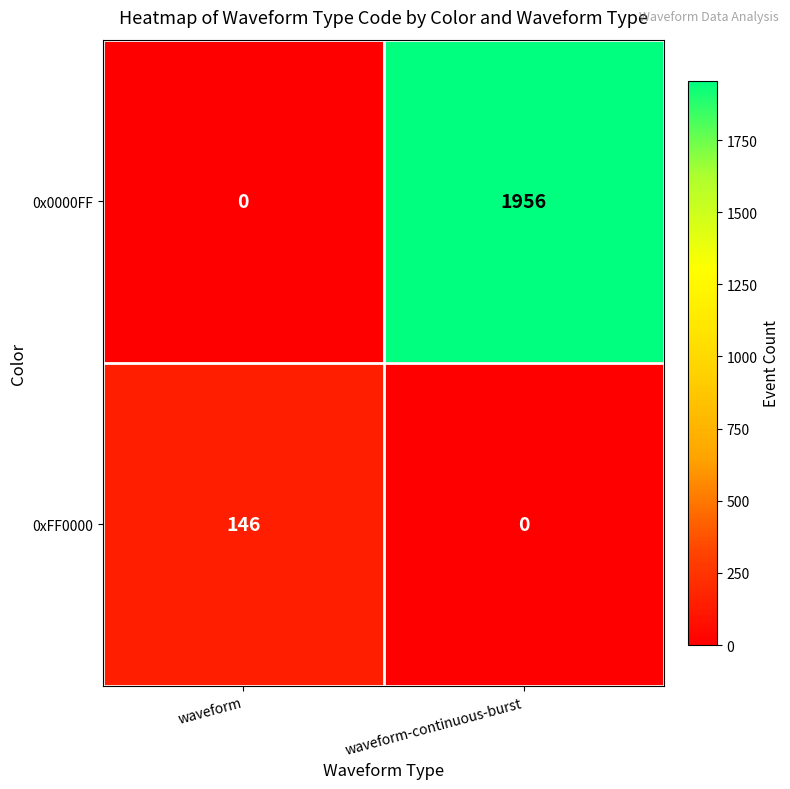

Reading left to right, list all the values displayed in this chart.

0x0000FF: 0	1956
0xFF0000: 146	0